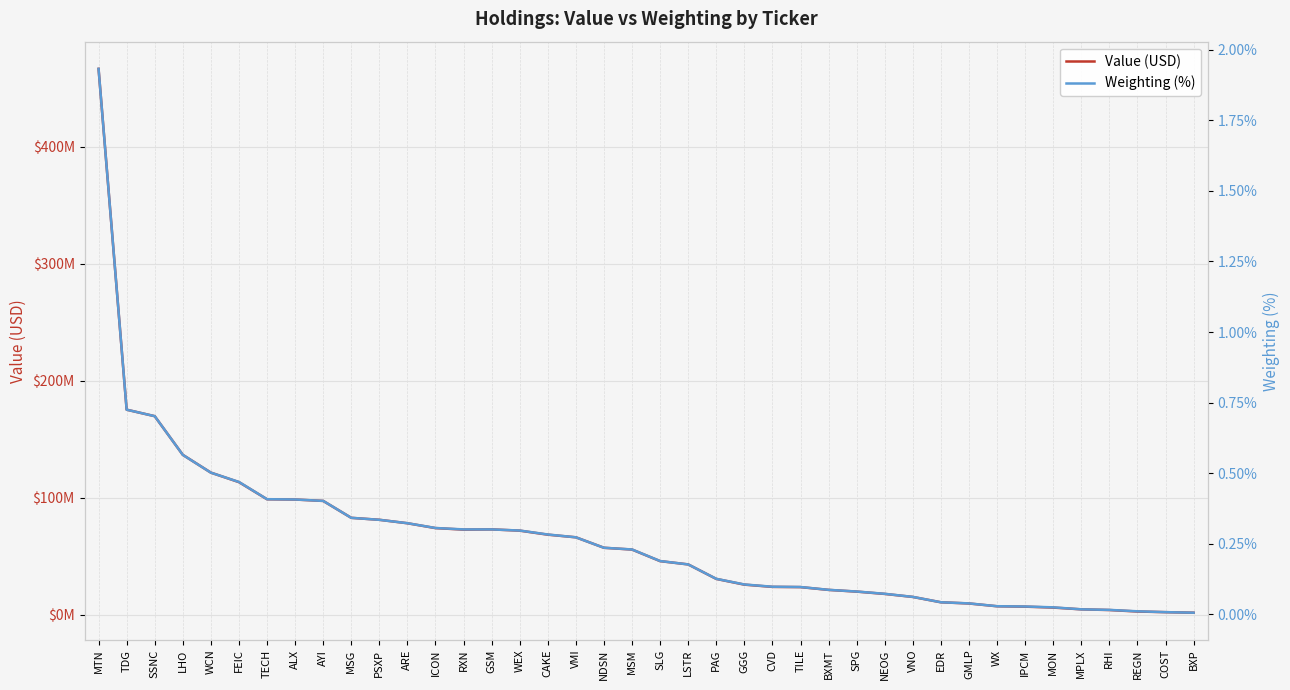

What is the average value of the Weighting (%) series?

0.3